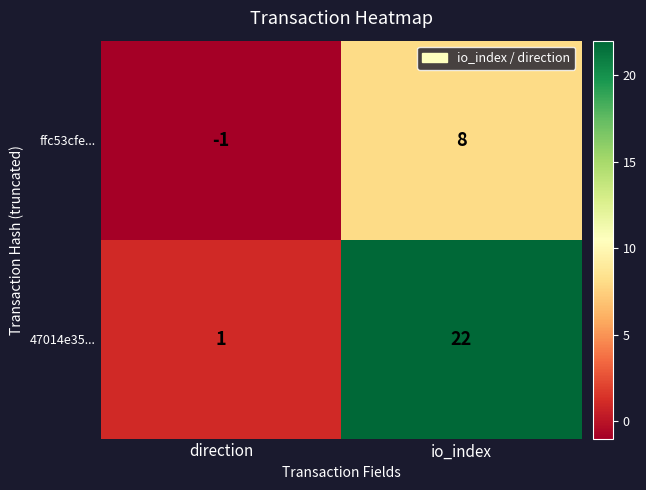

List the series in order of their peak value, highest first.

47014e35..., ffc53cfe...